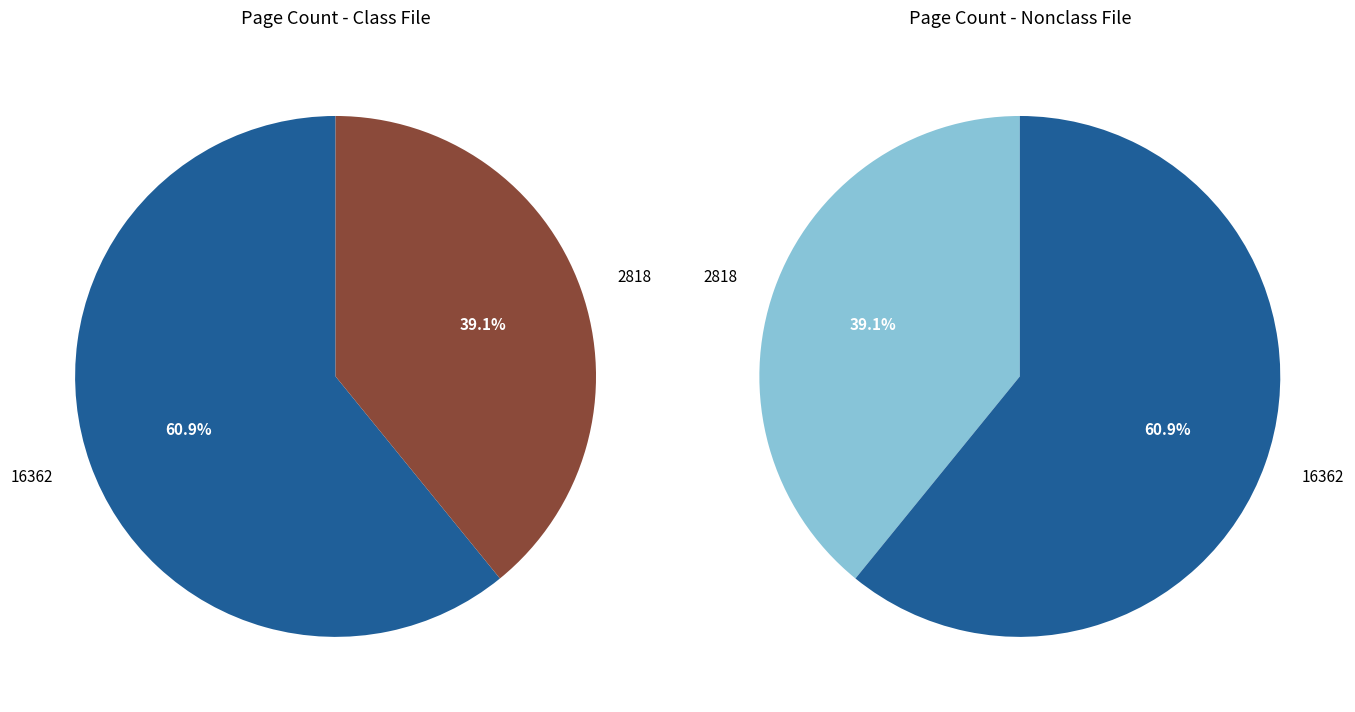

Count the number of slices in the pie.

2